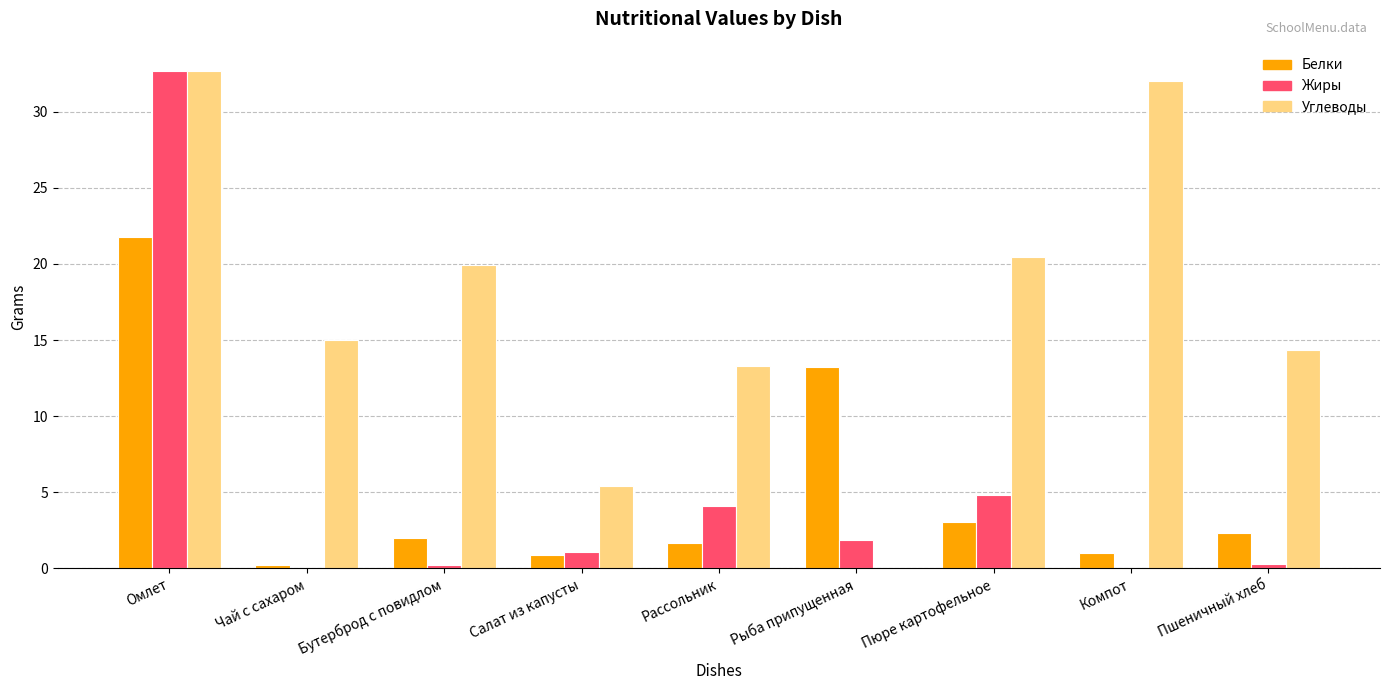

Is the value of Углеводы at Пшеничный хлеб greater than the value of Жиры at Рассольник?

Yes